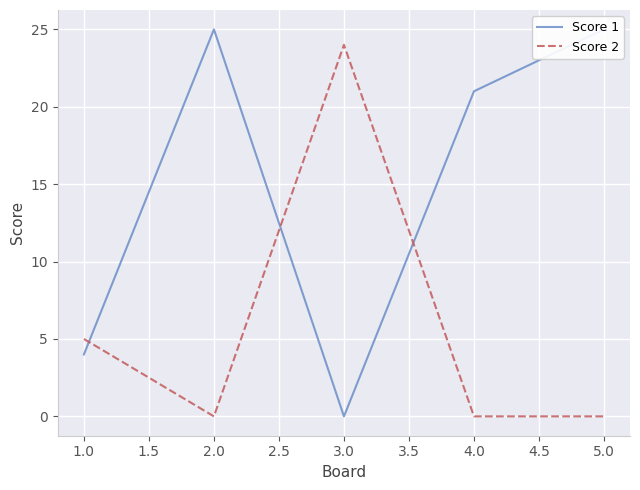

What is the difference between the maximum and minimum values in the Score 2 series?

24